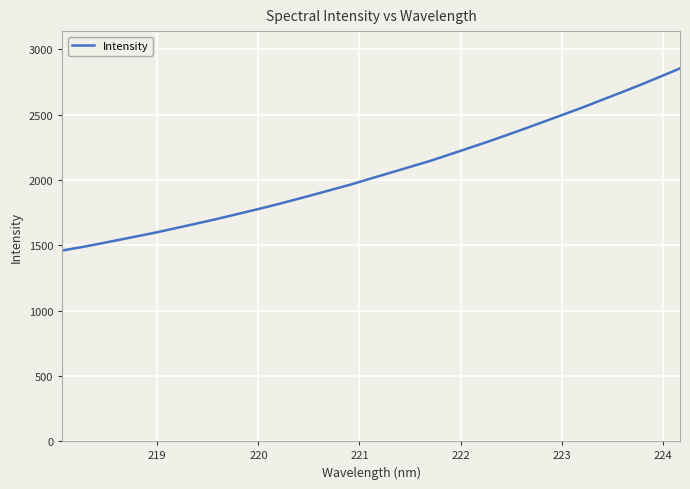

How many lines are shown in the chart?

1